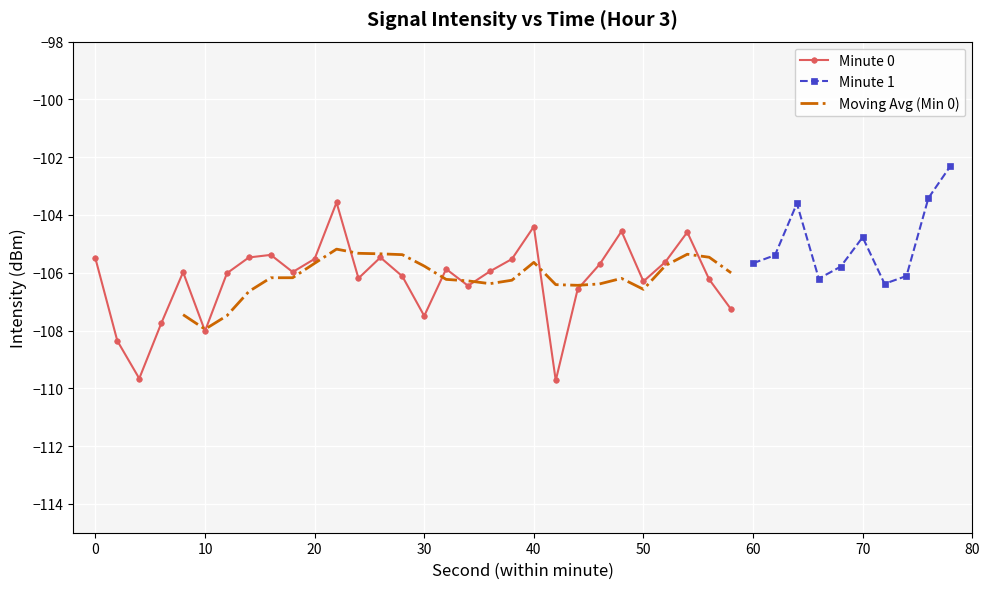

True or false: Minute 0 has more than 0 points higher than both neighbors.

True